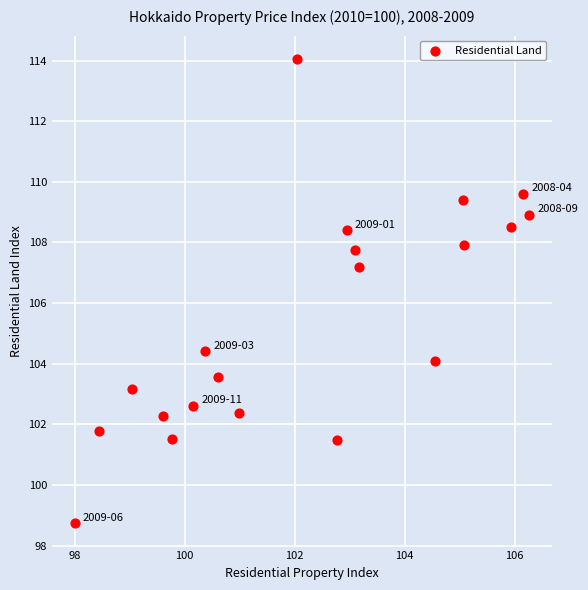

What Y value in the scatter plot is closest to 106?

107.2